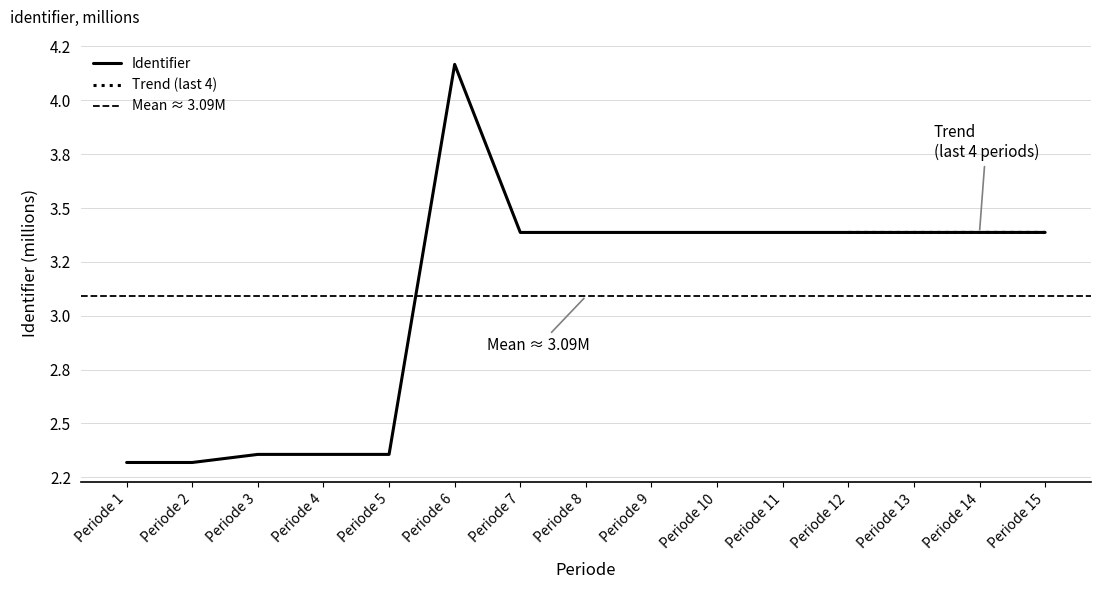

What is the sum of the values at Periode 2 and Periode 1?

4.6